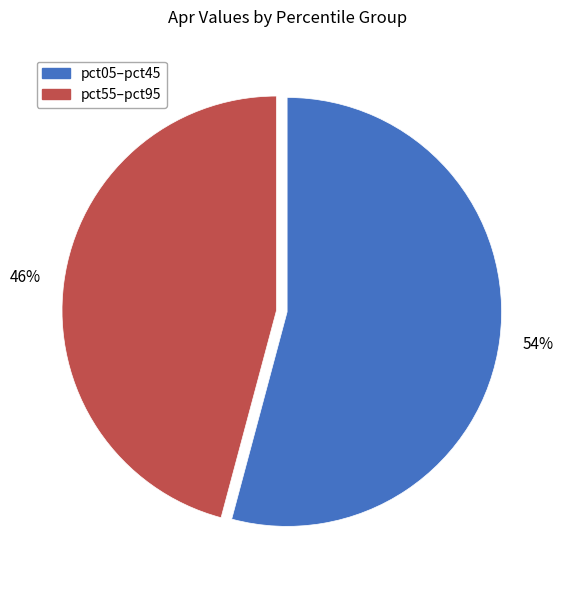

To the nearest percent, what is the difference between the largest and smallest slice percentages?

8%